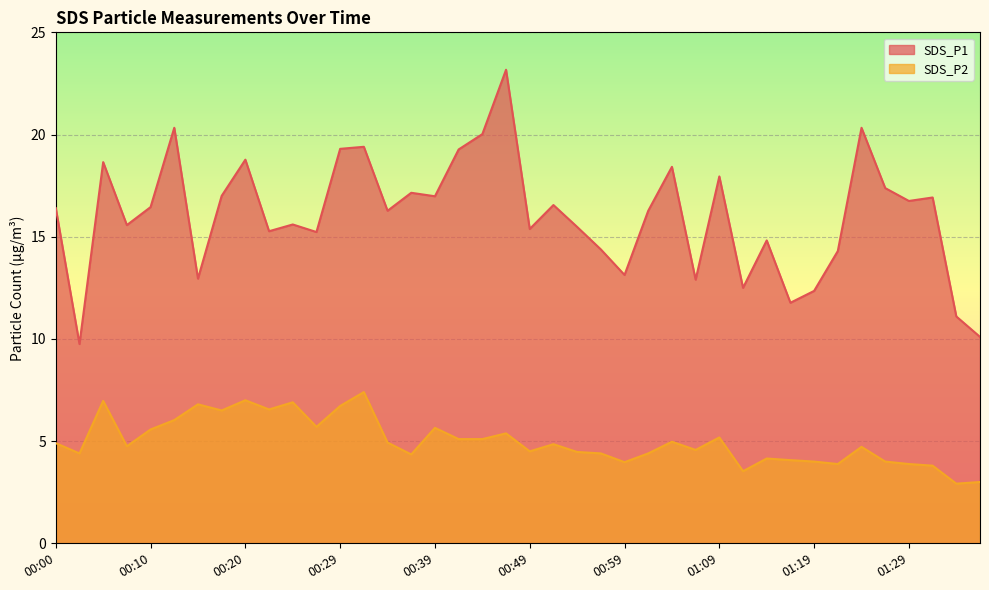

What is the label of the 10th point from the right?

01:14